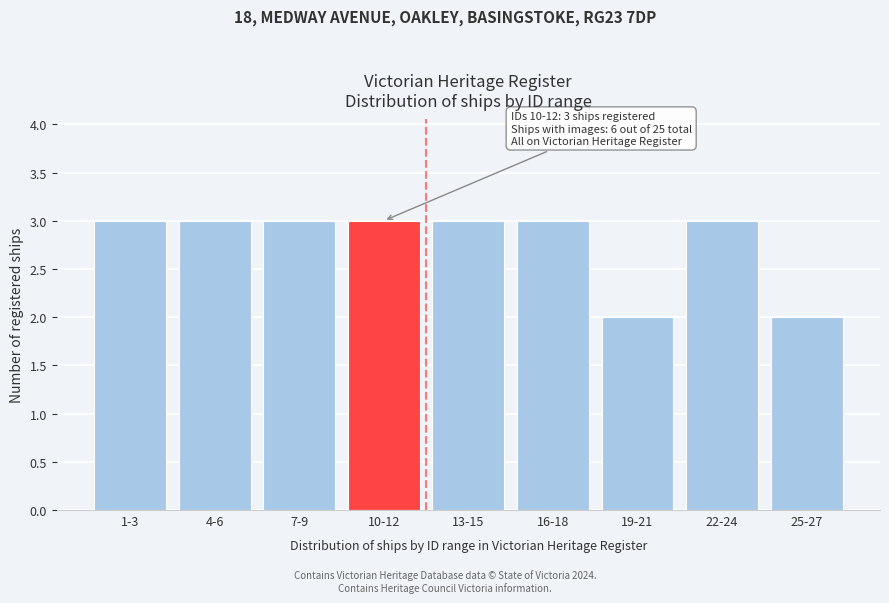

Reading right to left, list all the values displayed in this chart.

25-27=2	22-24=3	19-21=2	16-18=3	13-15=3	10-12=3	7-9=3	4-6=3	1-3=3